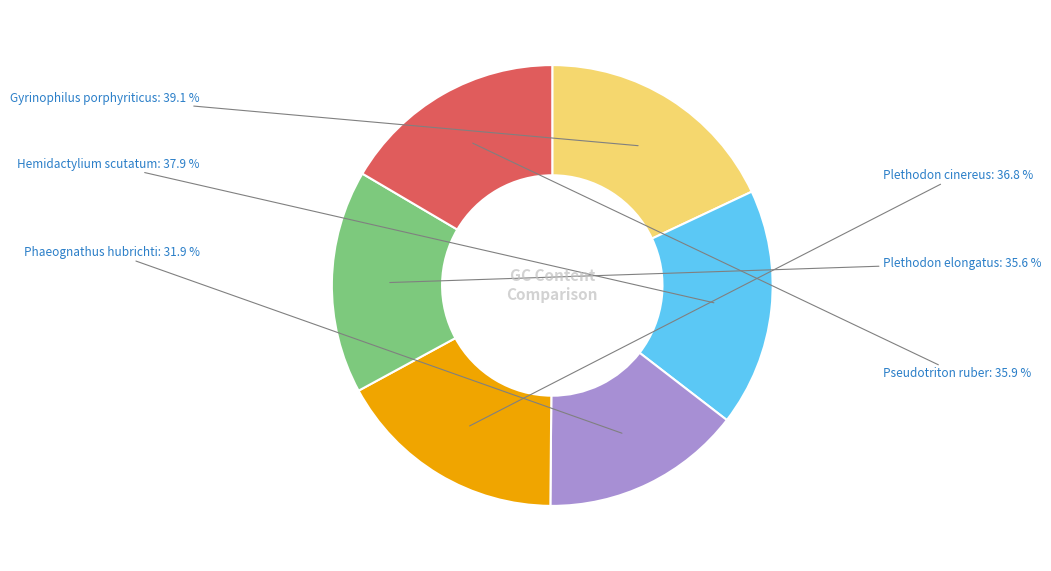

Which slice is the largest?

Gyrinophilus porphyriticus